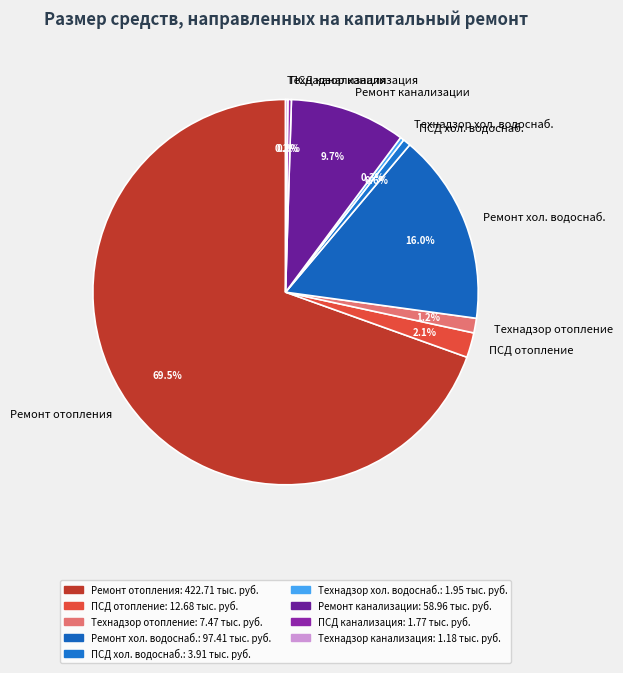

Between ПСД канализация and Технадзор отопление, which is larger?

Технадзор отопление